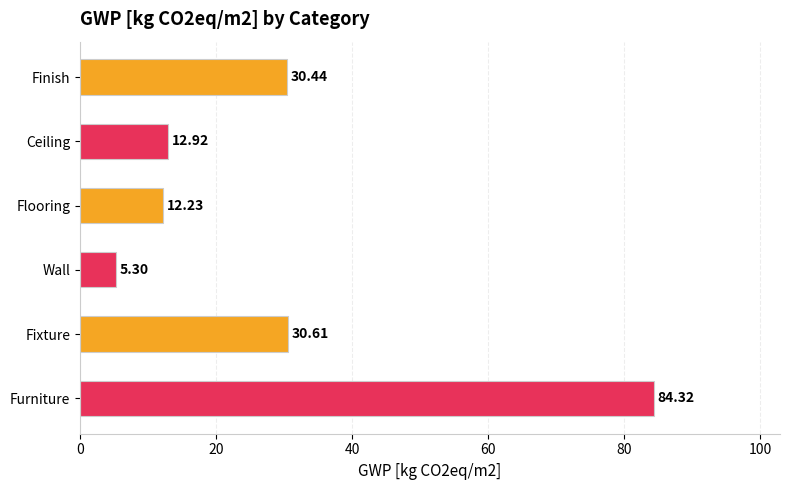

Does the chart contain any negative values?

No